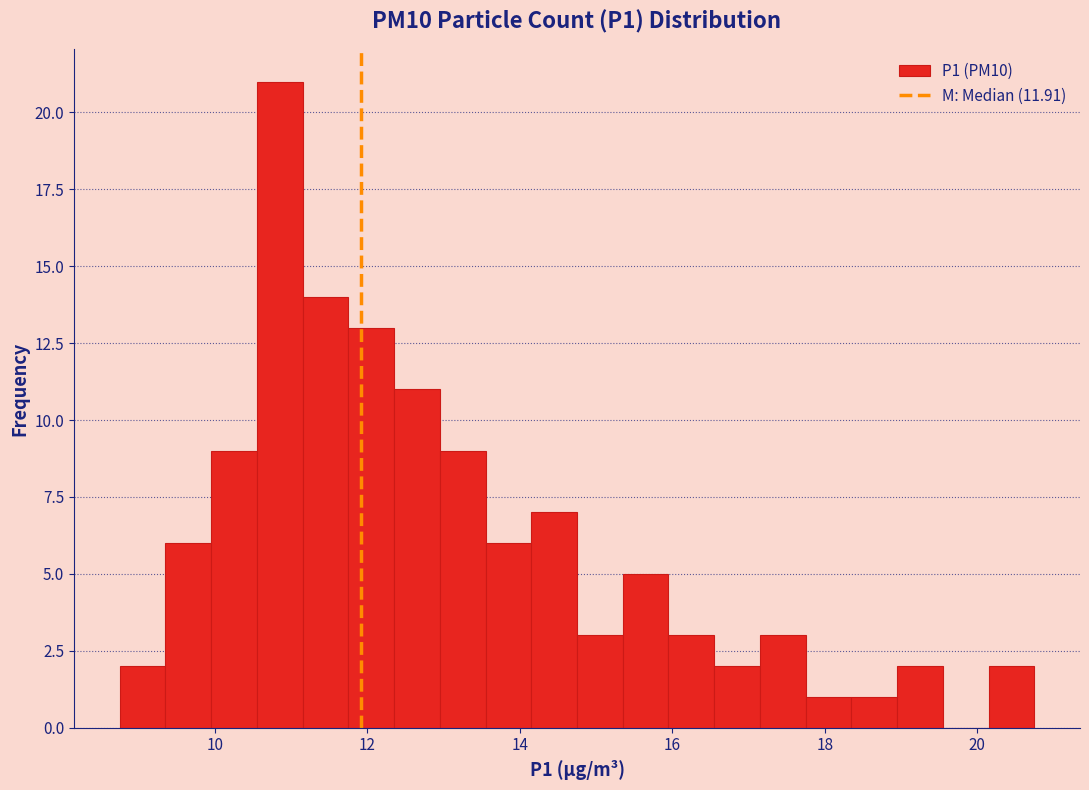

Around what value on the x-axis is the tallest bar? Give the approximate position of its centre, as read against the axis.

10.8